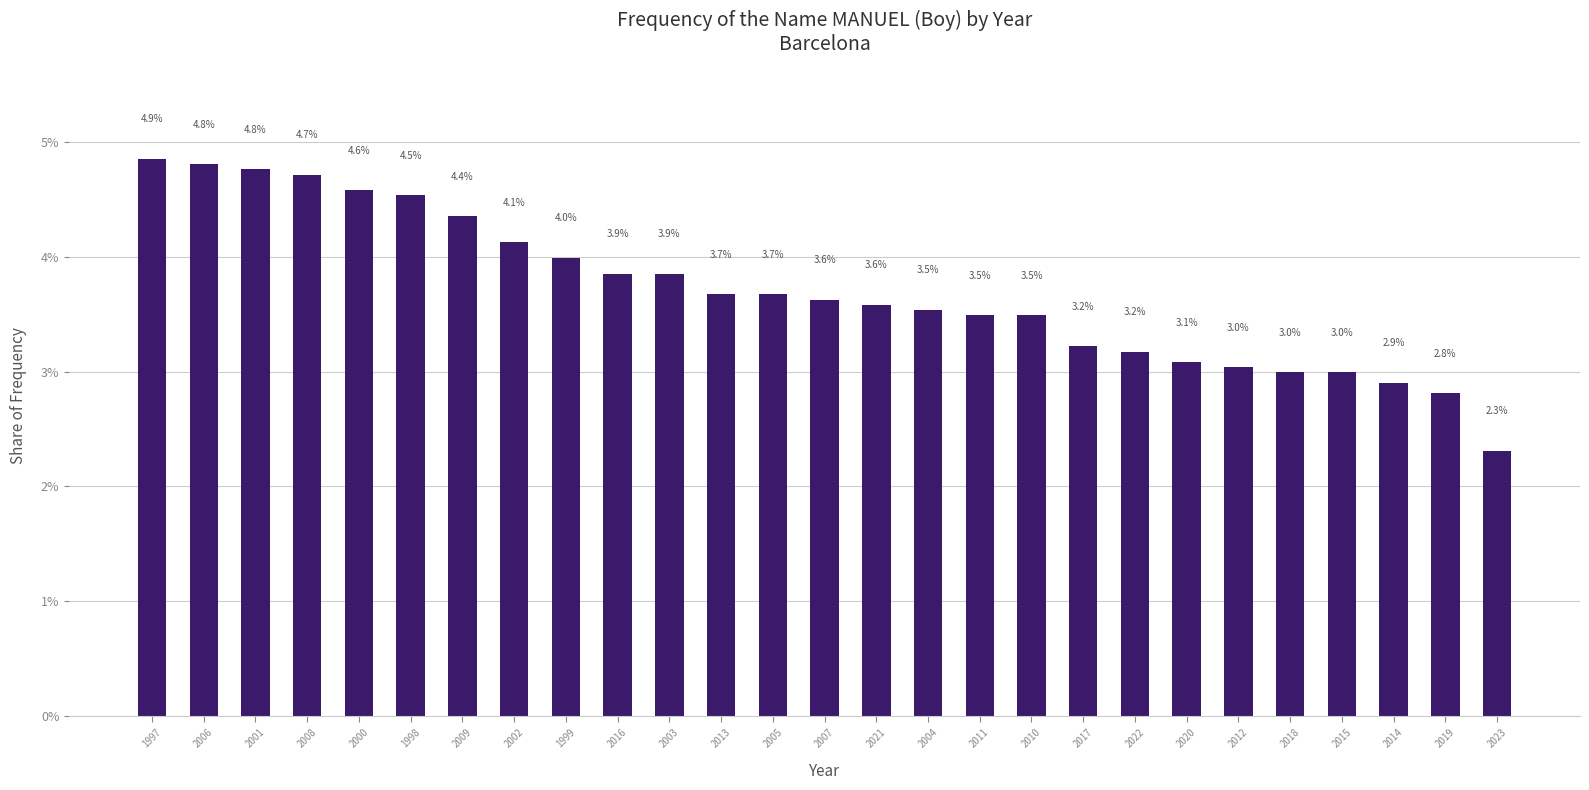

What is the difference between the second highest and second lowest values?

2.0